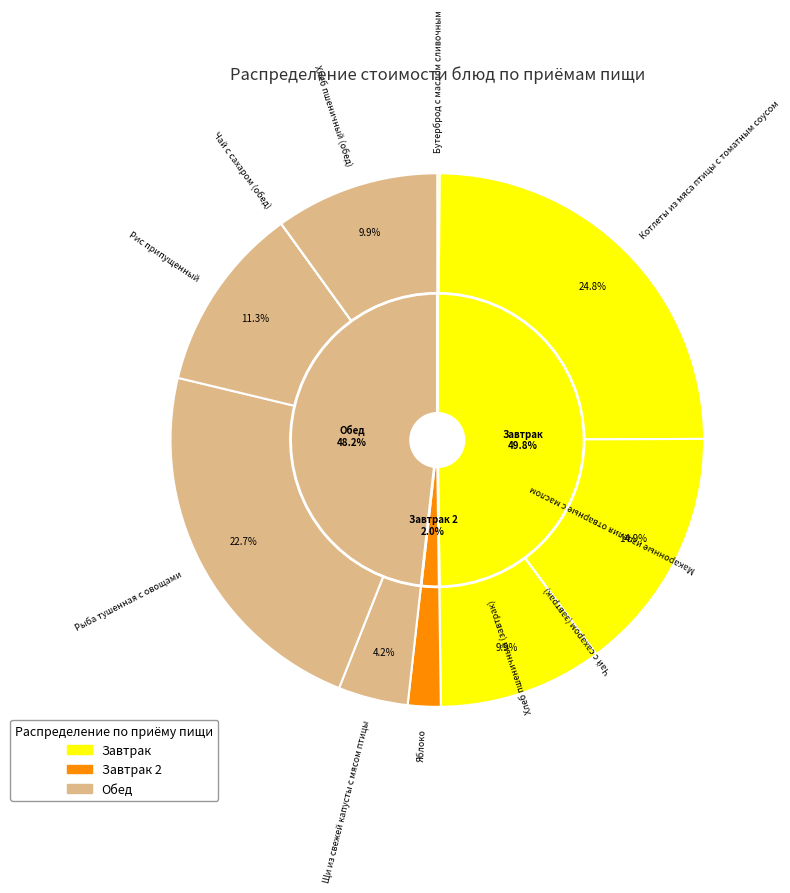

Count the number of slices in the pie.

11